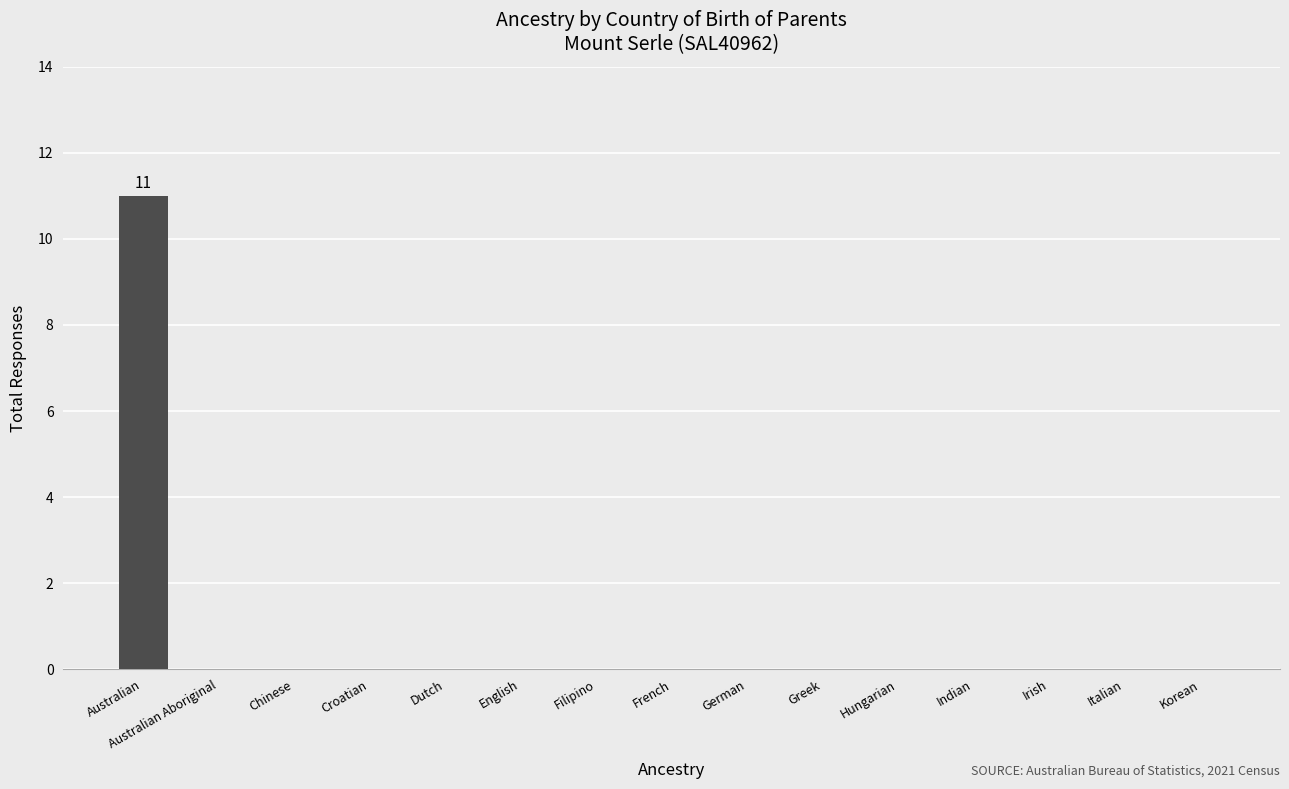

True or false: the data shows 6 at Korean.

False